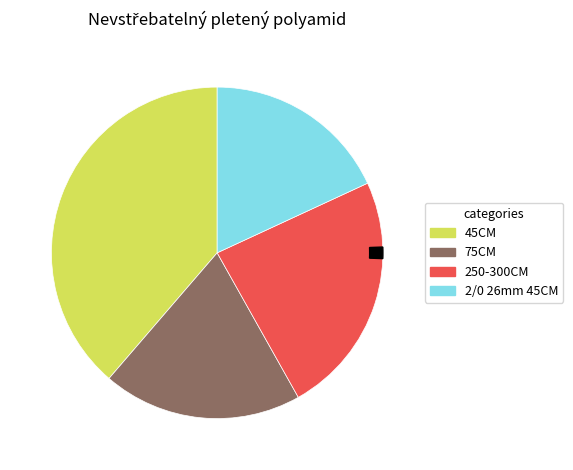

Is there a majority slice in this chart?

No